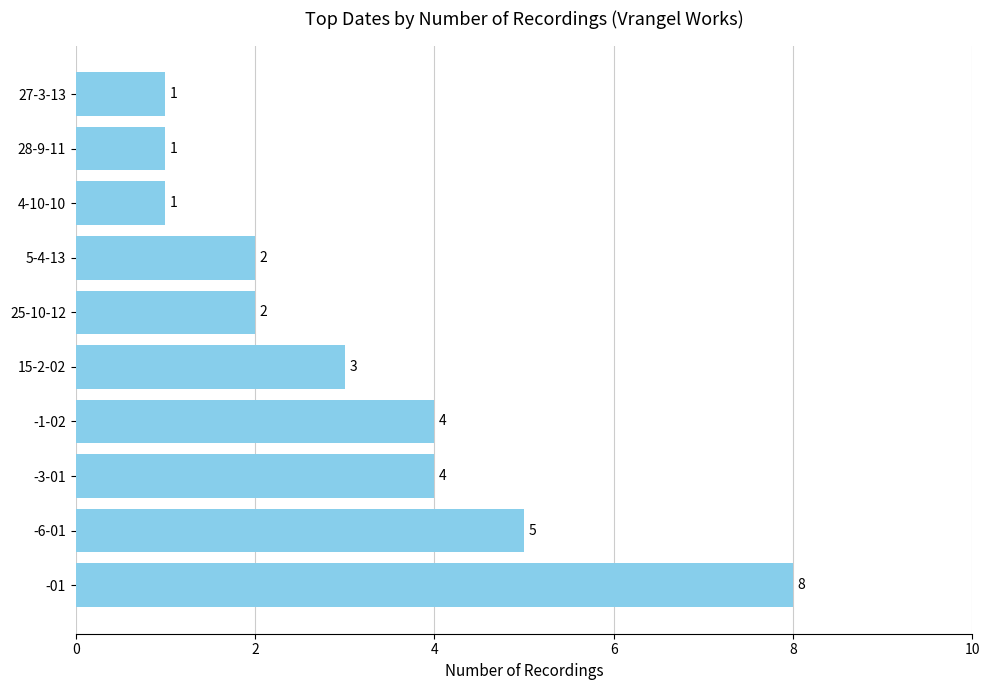

What is the change in value from -01 to -1-02?

-4